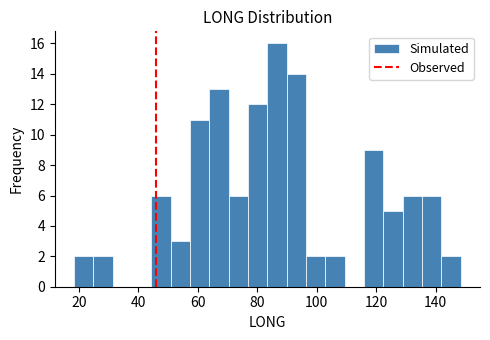

Around what value on the x-axis is the tallest bar? Give the approximate position of its centre, as read against the axis.

86